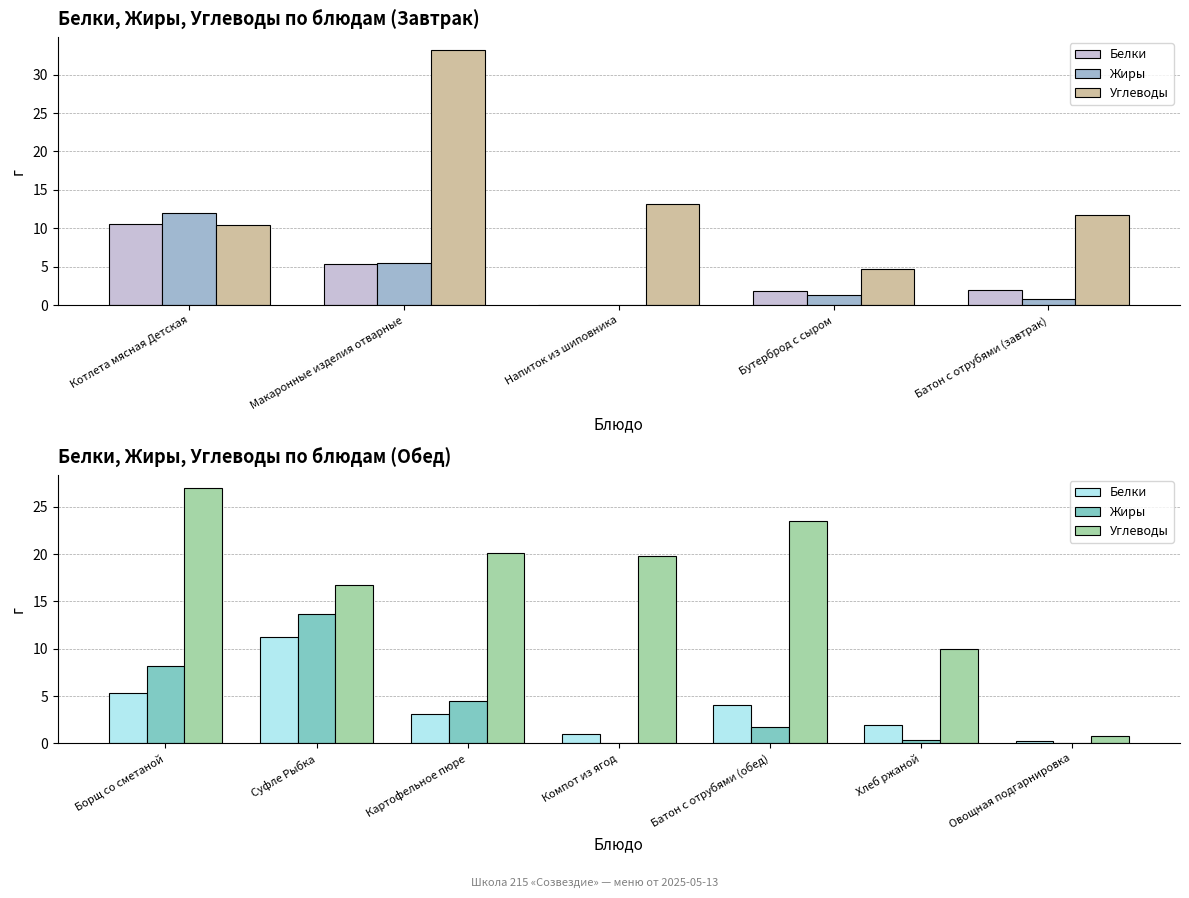

Rank the series at Компот из ягод from highest to lowest value.

Углеводы, Белки, Жиры